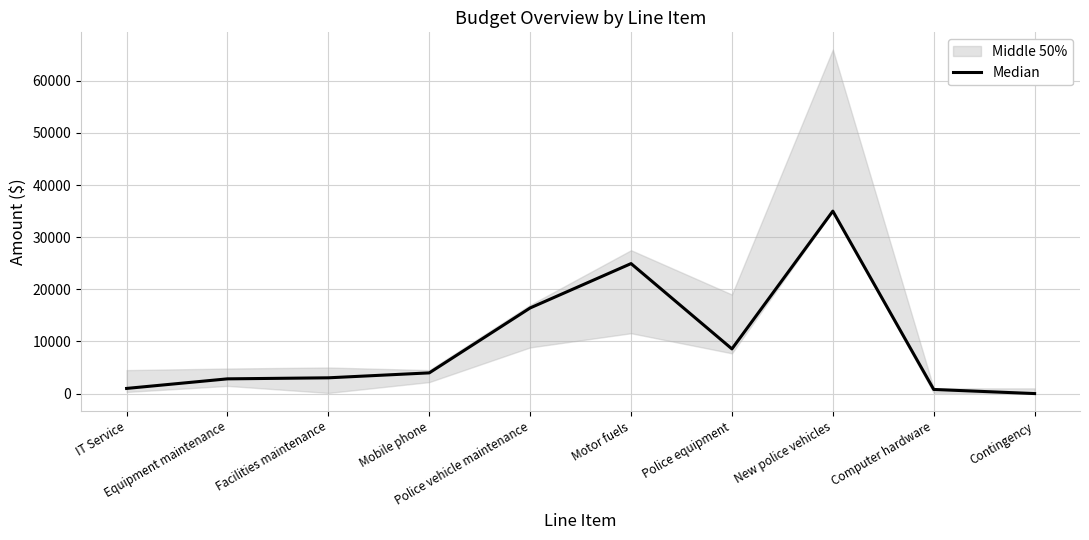

What is the maximum value shown in the chart?

35000.0